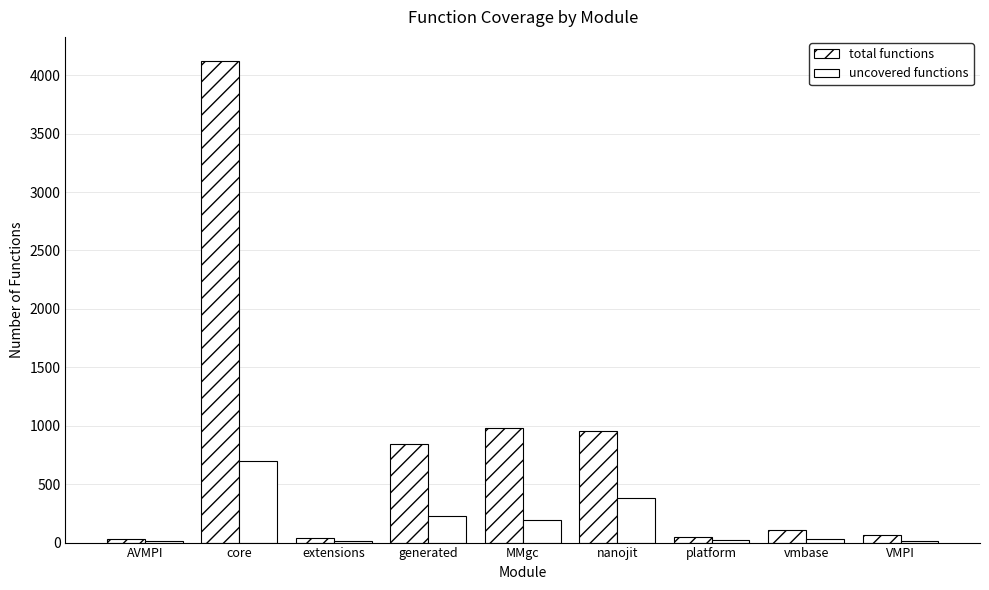

Does the chart contain stacked bars?

No